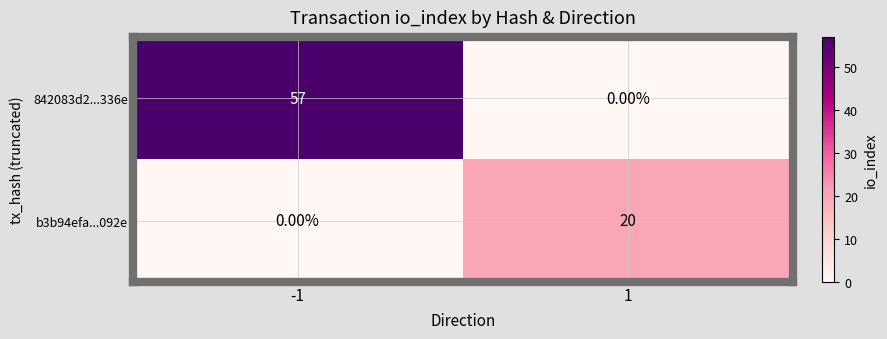

Which series has the widest spread of values?

842083d2...336e